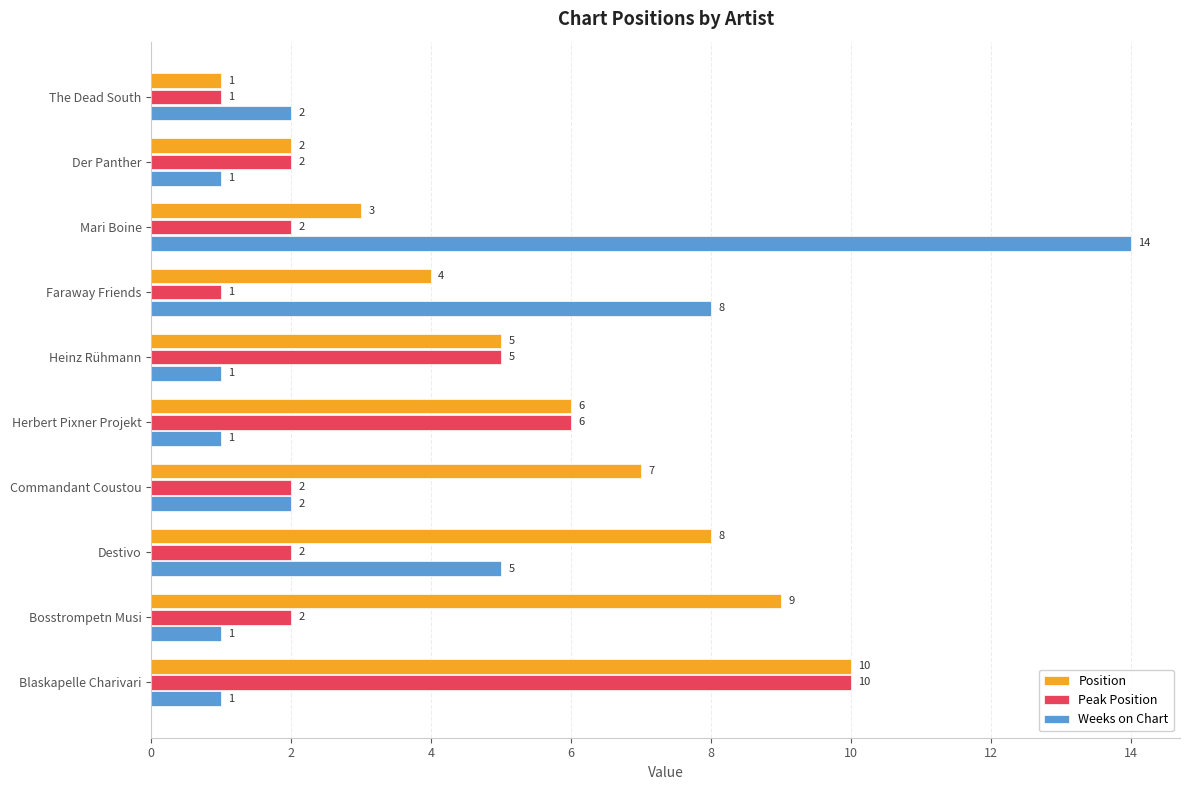

True or false: Peak Position has a value of 2 at Der Panther.

True